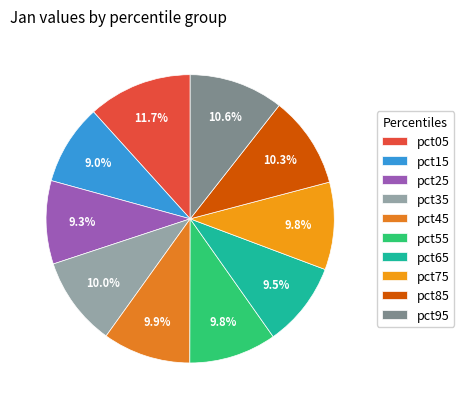

To the nearest percent, what is the combined percentage of pct45 and pct05?

22%